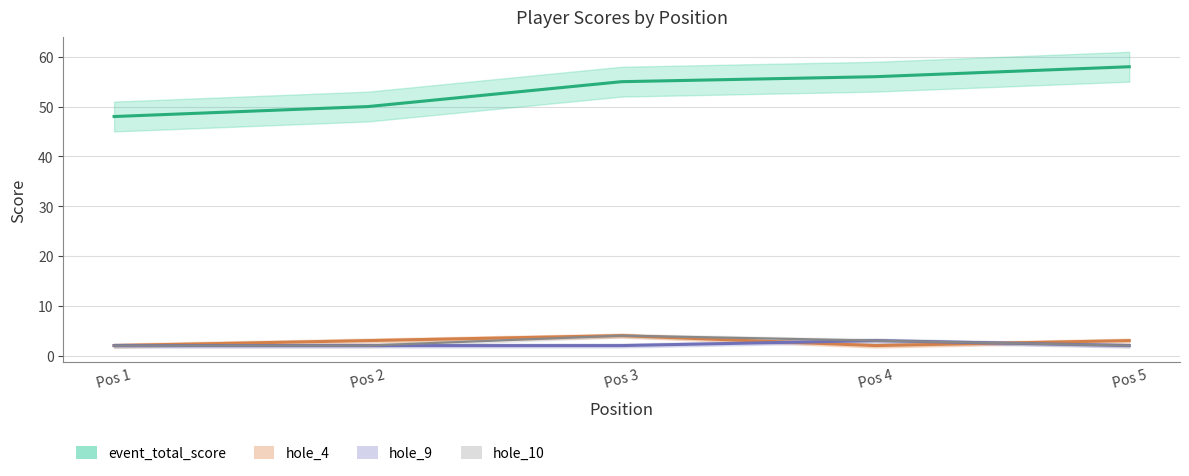

What is the difference between the highest and lowest values at Pos 4?

54